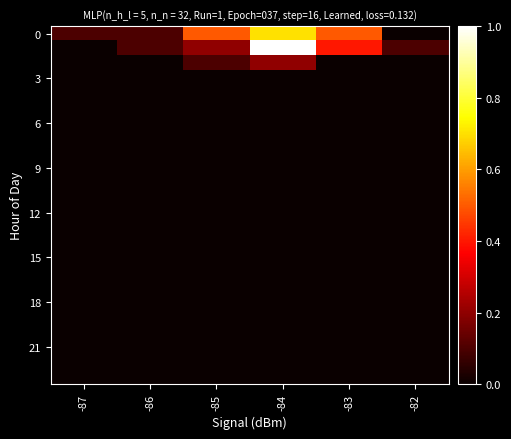

At how many categories does at least one series exceed 0?

6